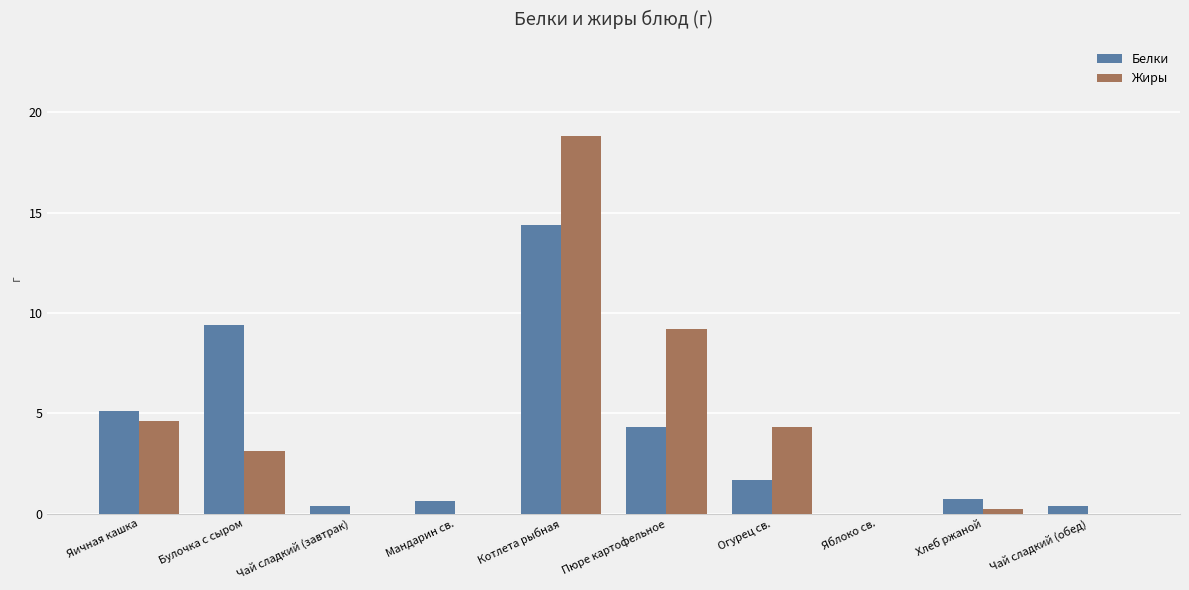

Does the chart contain stacked bars?

No